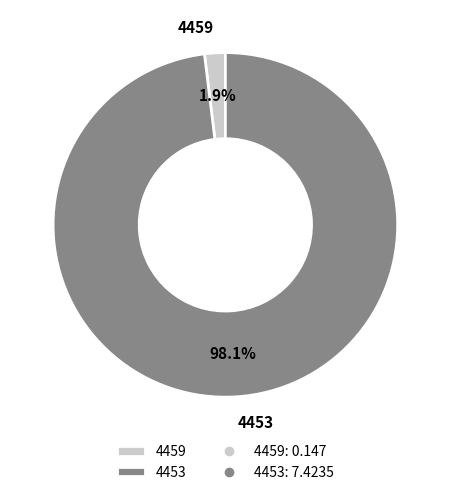

Which has a higher value, 4453 or 4459?

4453